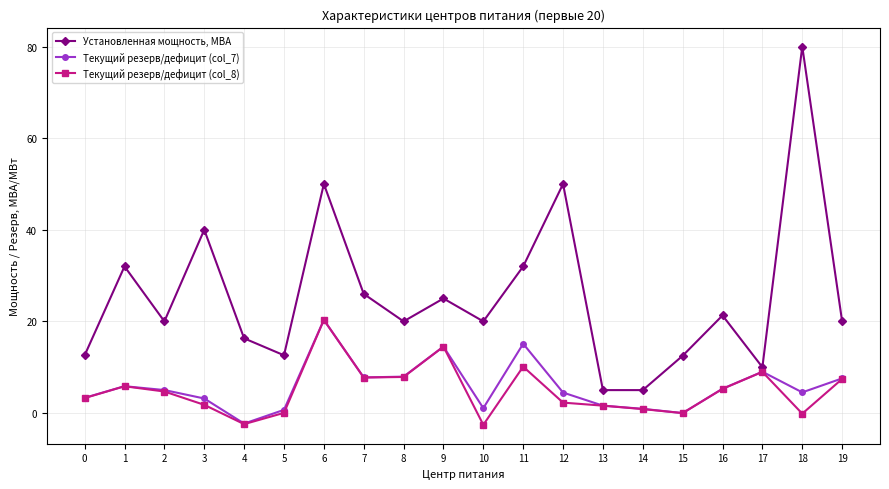

At how many categories does at least one series exceed 0?

20